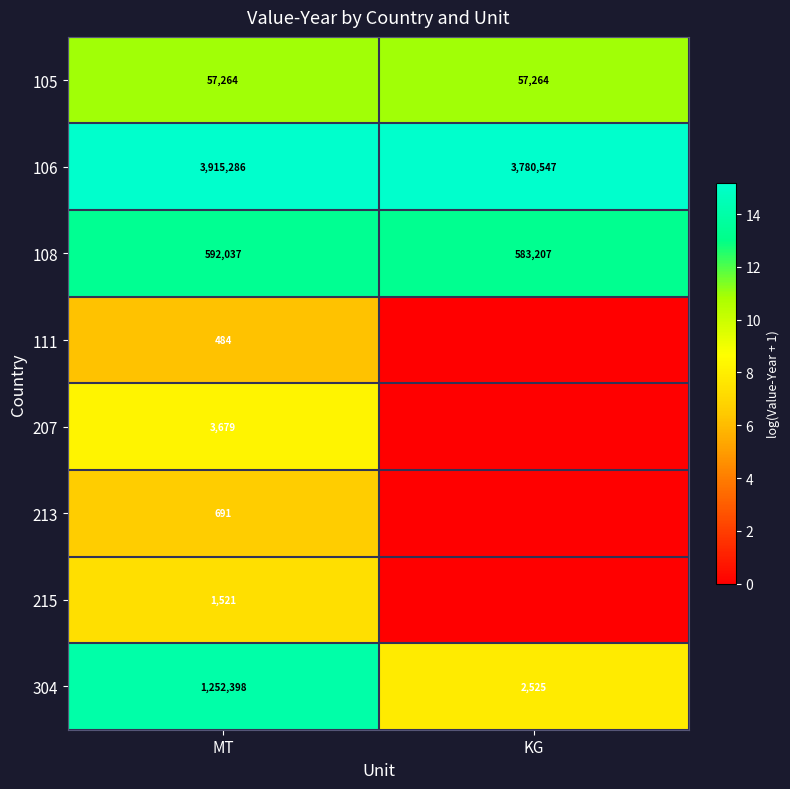

What is the difference between the 304 values at MT and KG?

1249873